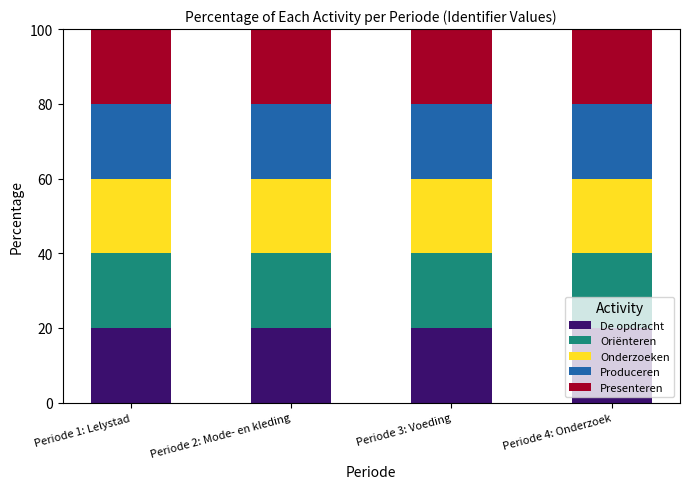

What are all the series names shown in the legend?

De opdracht, Oriënteren, Onderzoeken, Produceren, Presenteren